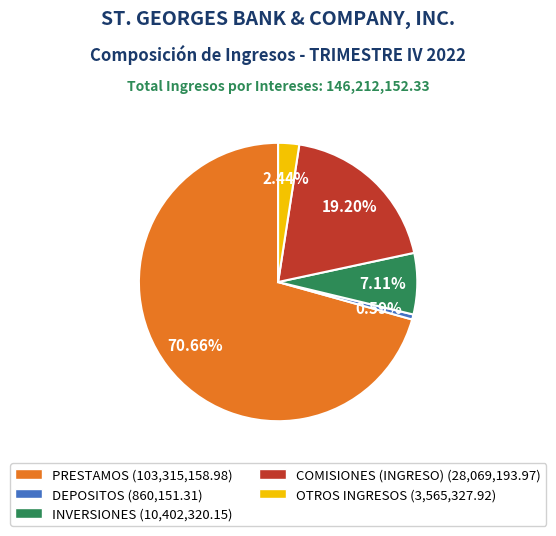

To the nearest percent, what is the difference between the OTROS INGRESOS and PRESTAMOS slice percentages?

68%